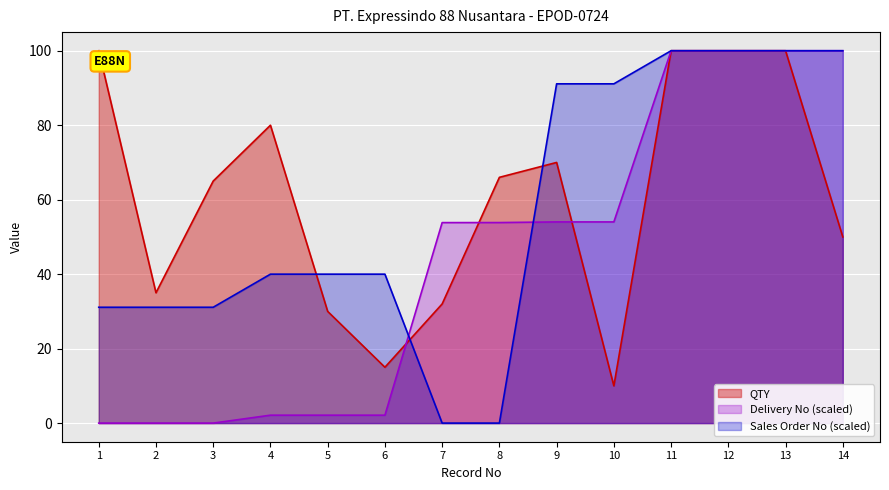

The value of Sales Order No at 10 is 54.5. True or false?

False